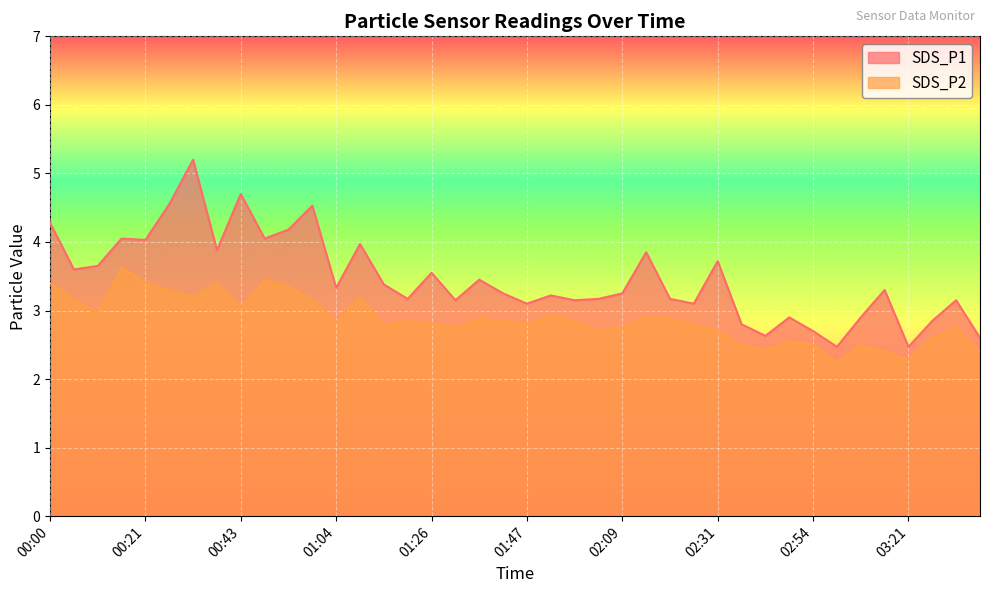

What is the difference between the maximum and minimum values in the SDS_P2 series?

1.4